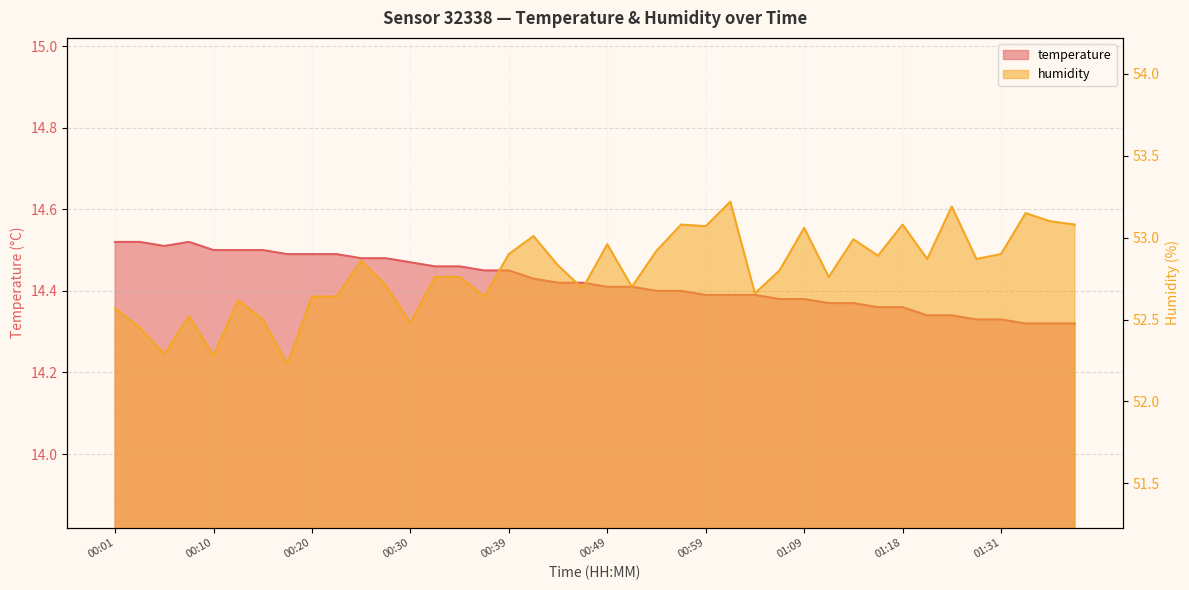

True or false: temperature and humidity cross at least once.

False